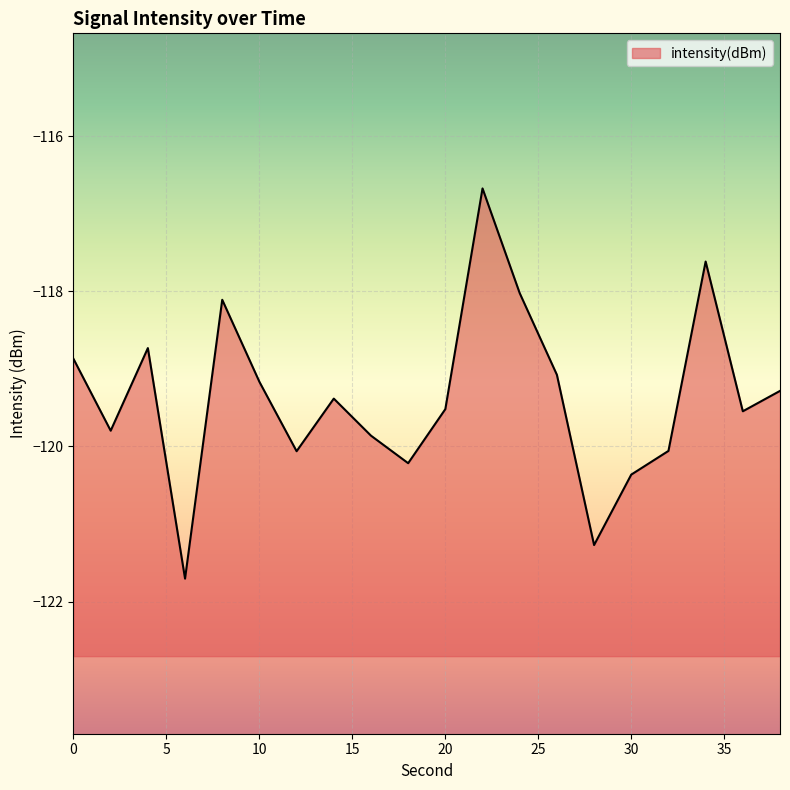

Which category has the lowest value across all series?

6